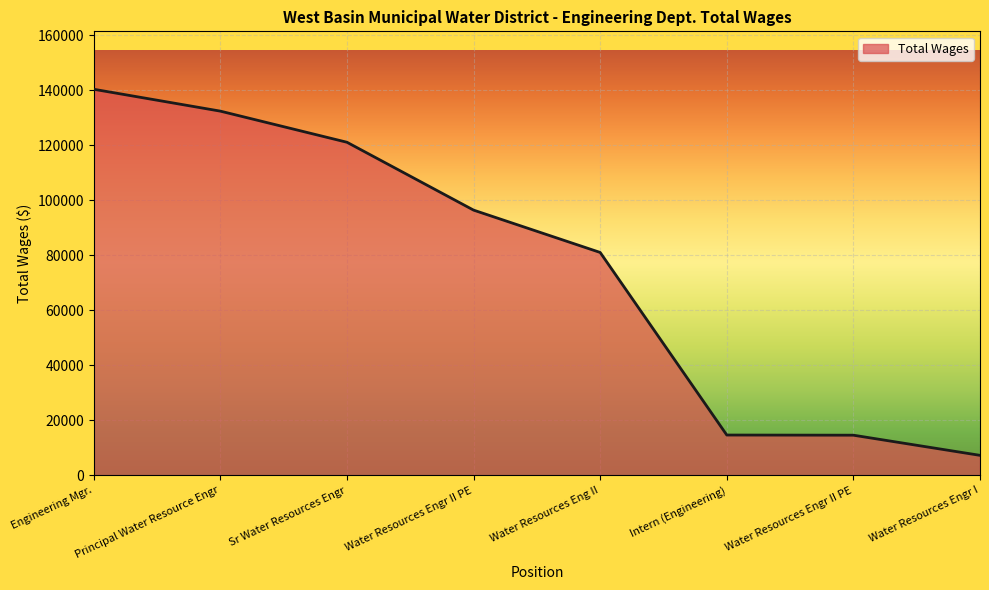

At which label is the value closest to 73868?

Water Resources Eng II